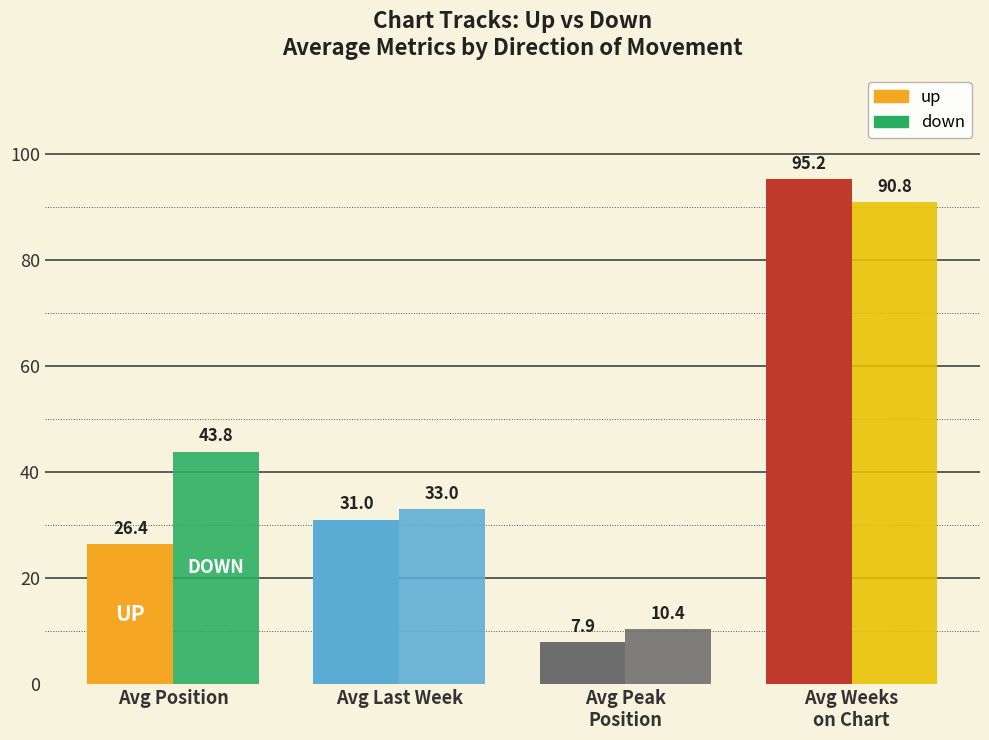

The value of down at Avg Last Week is 9.3. True or false?

False